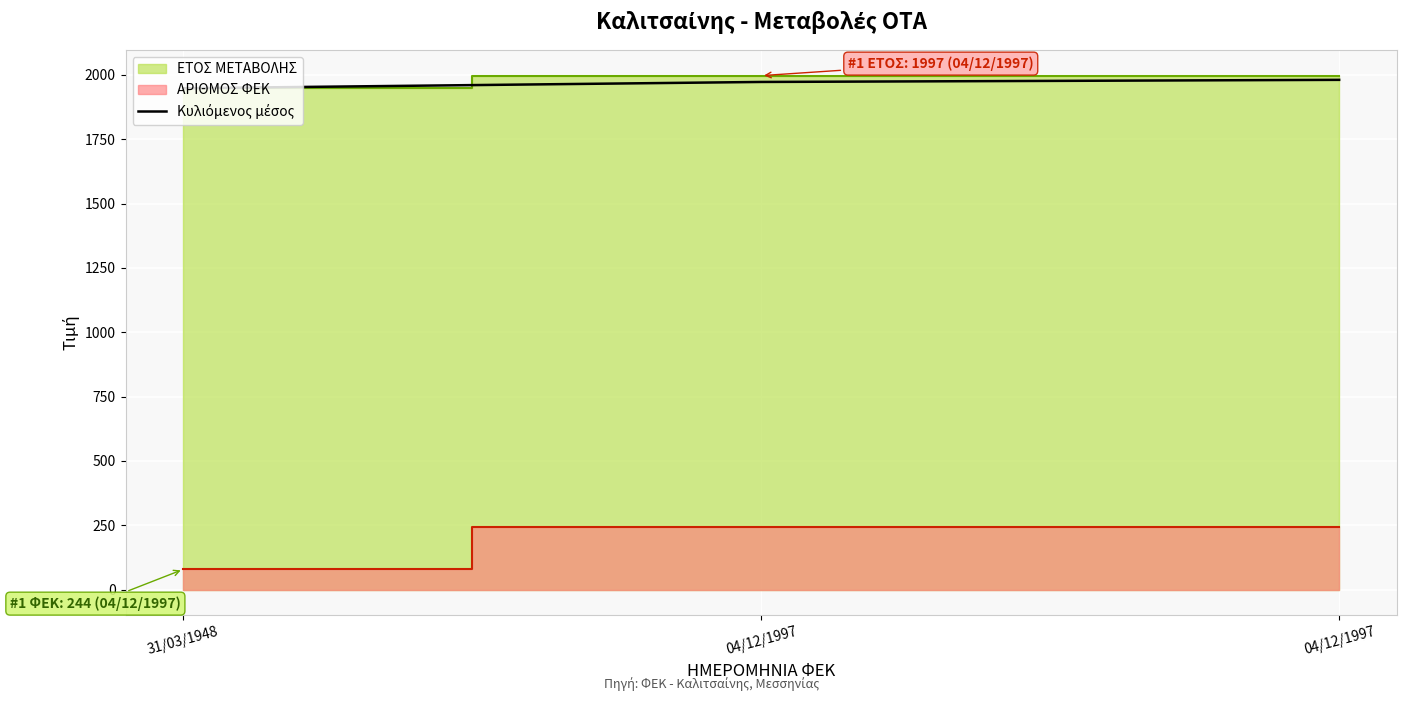

Rank the categories by value from highest to lowest.

04/12/1997, 04/12/1997, 31/03/1948